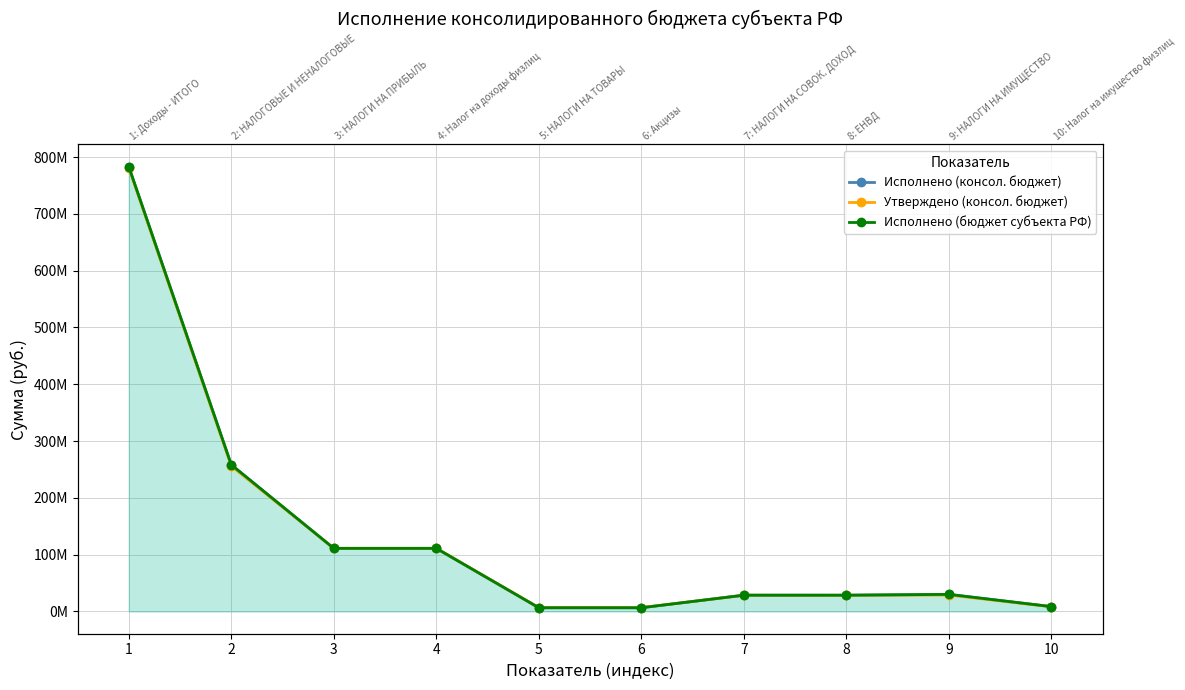

What is the sum of all Исполнено (консол. бюджет) values?

1372595095.2